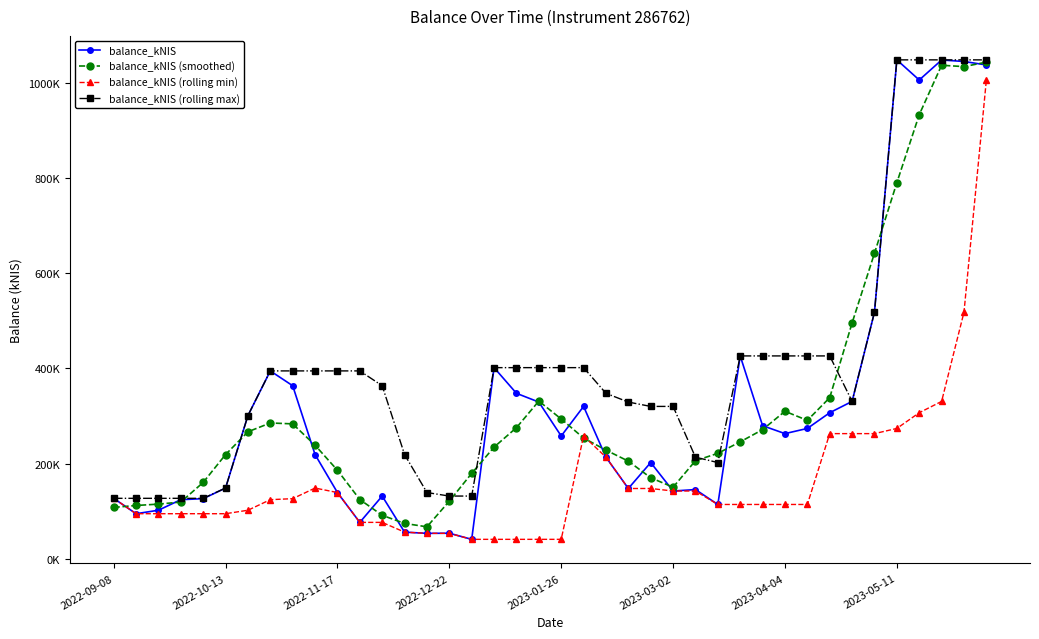

Does the chart have visible grid lines?

No